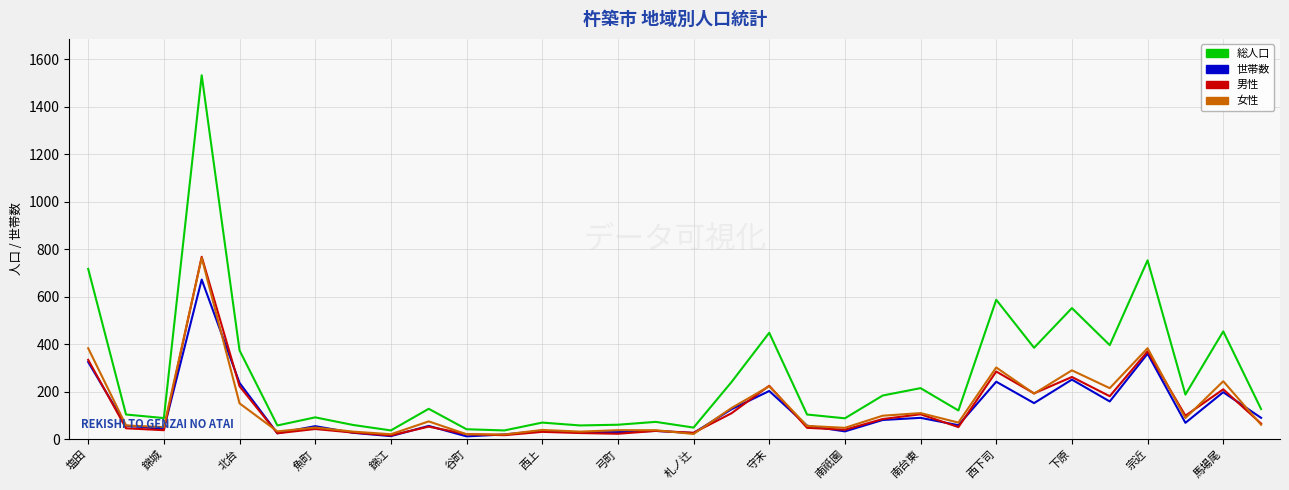

What is the maximum value for 総人口?

1532